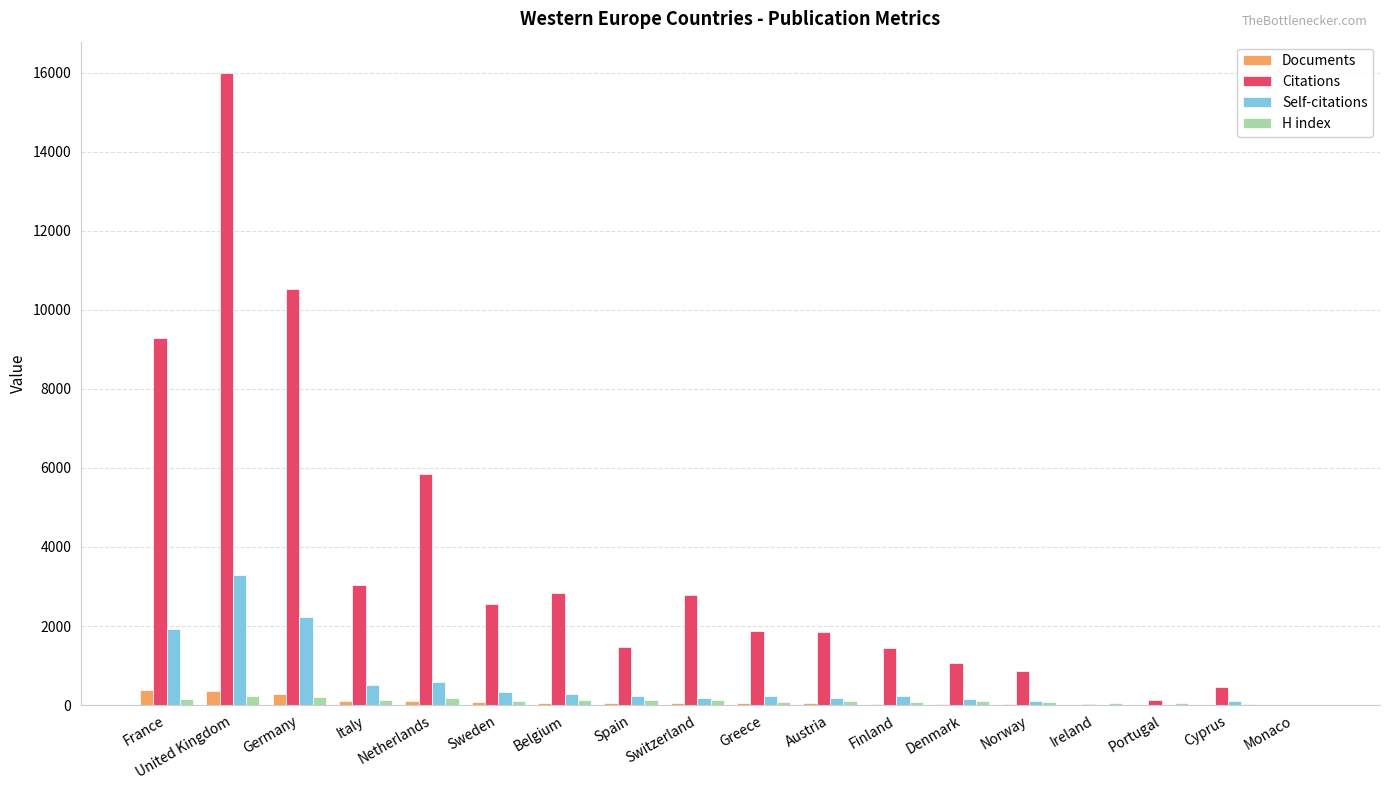

What is the sum of the H index values at France and Greece?

236